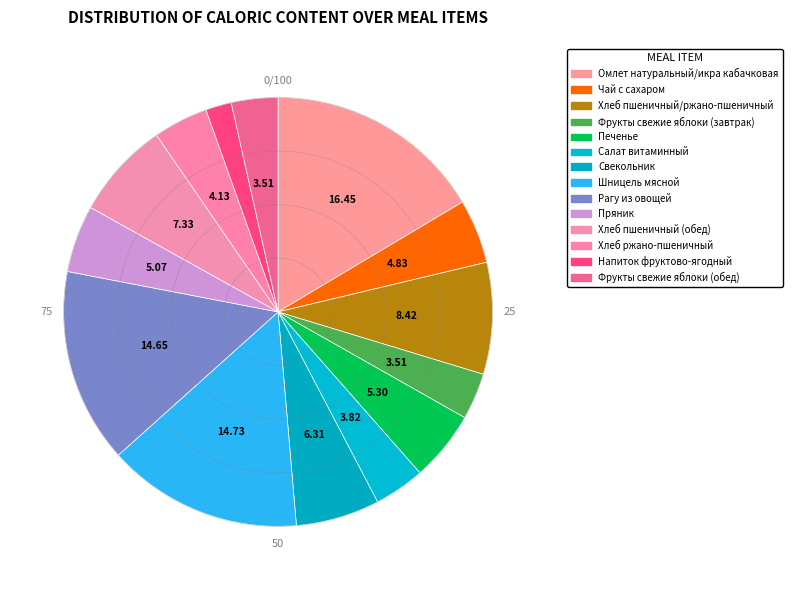

Count the number of slices in the pie.

14